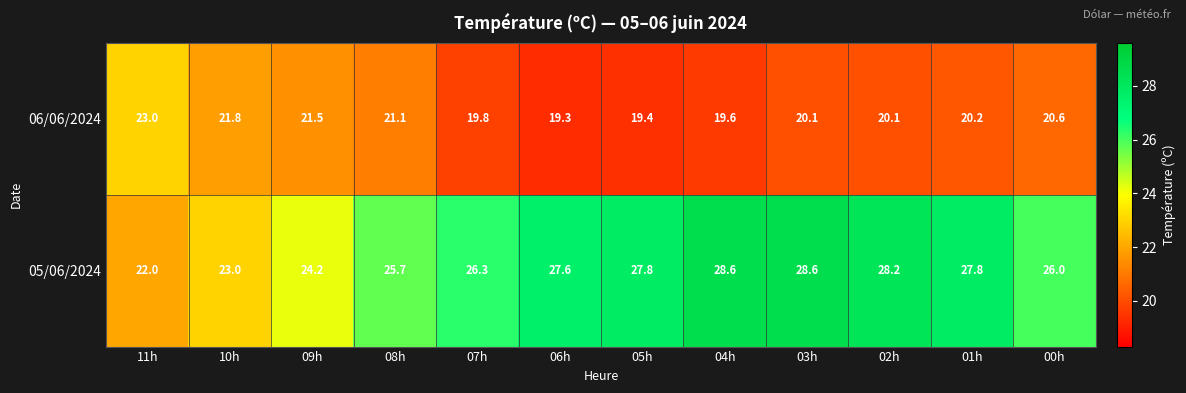

Reading left to right, what are all the values shown in this chart?

06/06/2024: 11h=23.0	10h=21.8	09h=21.5	08h=21.1	07h=19.8	06h=19.3	05h=19.4	04h=19.6	03h=20.1	02h=20.1	01h=20.2	00h=20.6
05/06/2024: 11h=22.0	10h=23.0	09h=24.2	08h=25.7	07h=26.3	06h=27.6	05h=27.8	04h=28.6	03h=28.6	02h=28.2	01h=27.8	00h=26.0